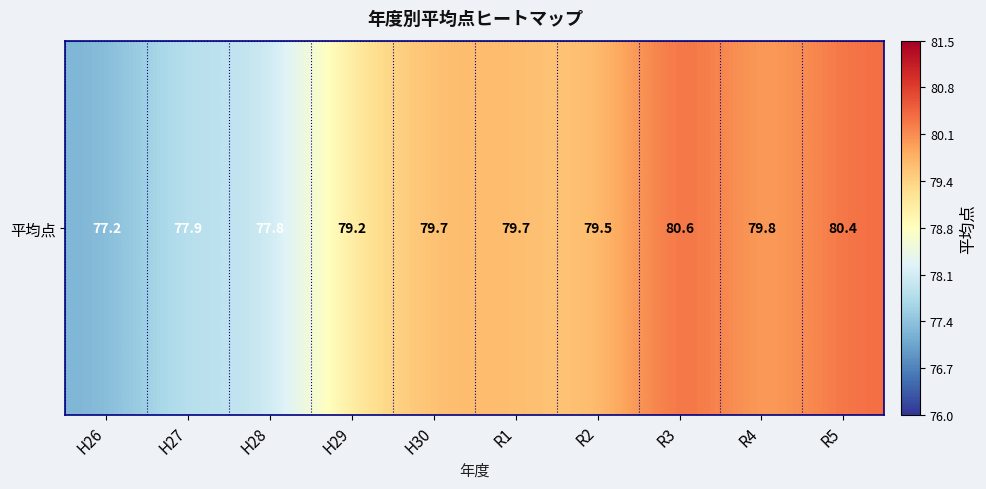

Between H27 and R1, which is larger?

R1